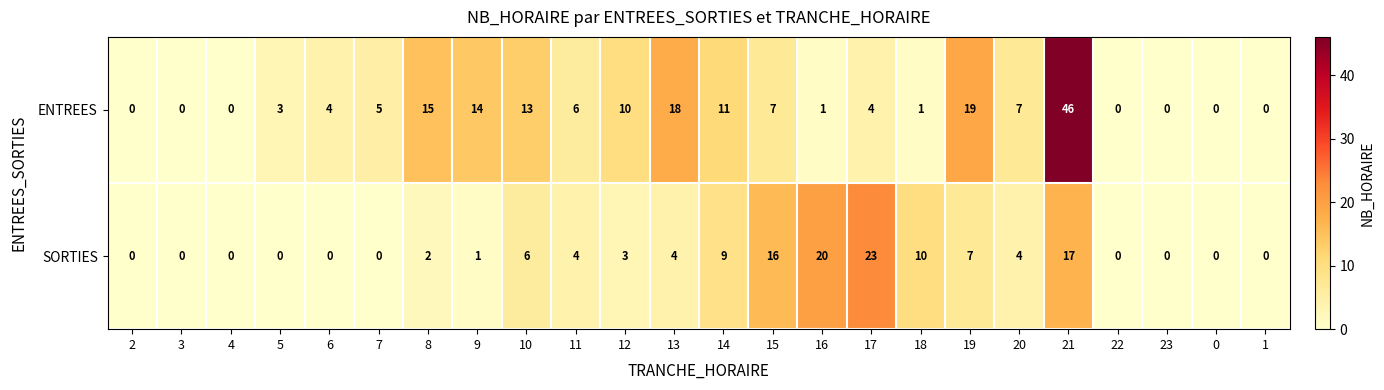

Count the number of data series in this chart.

2